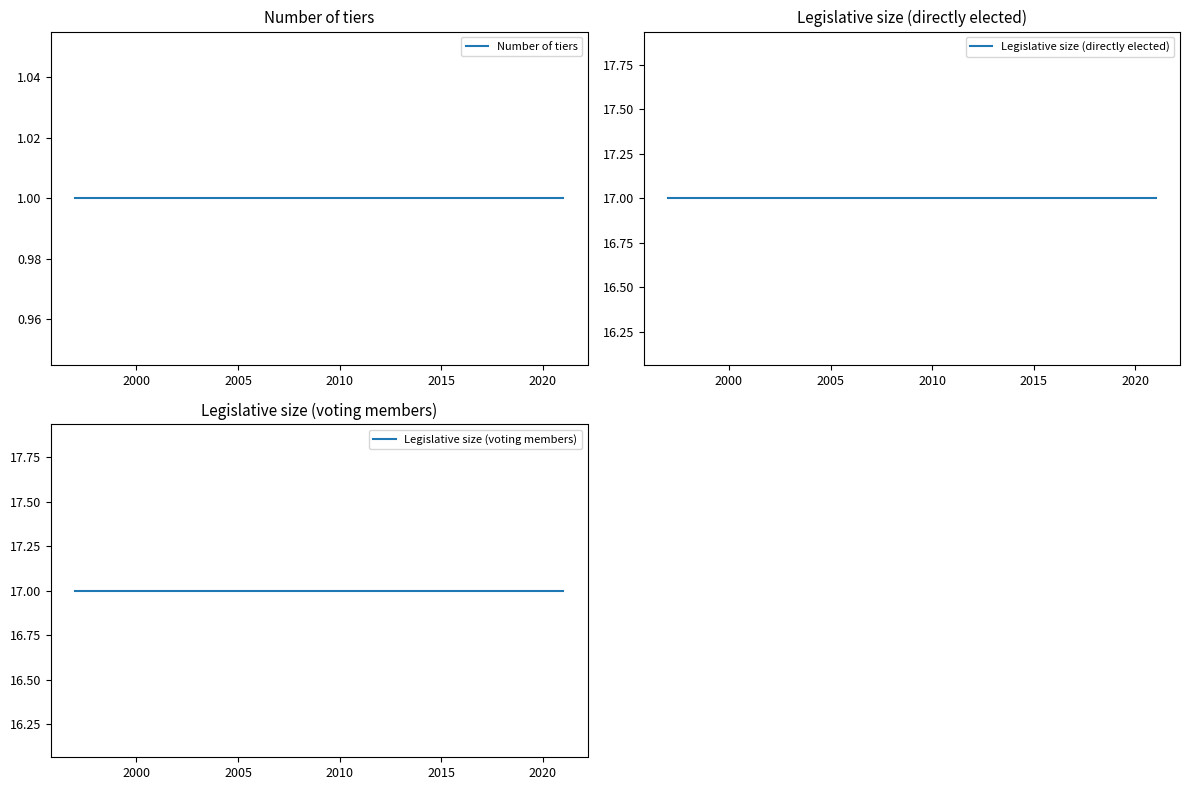

True or false: Number of tiers has a value of 1 at 2005.

False